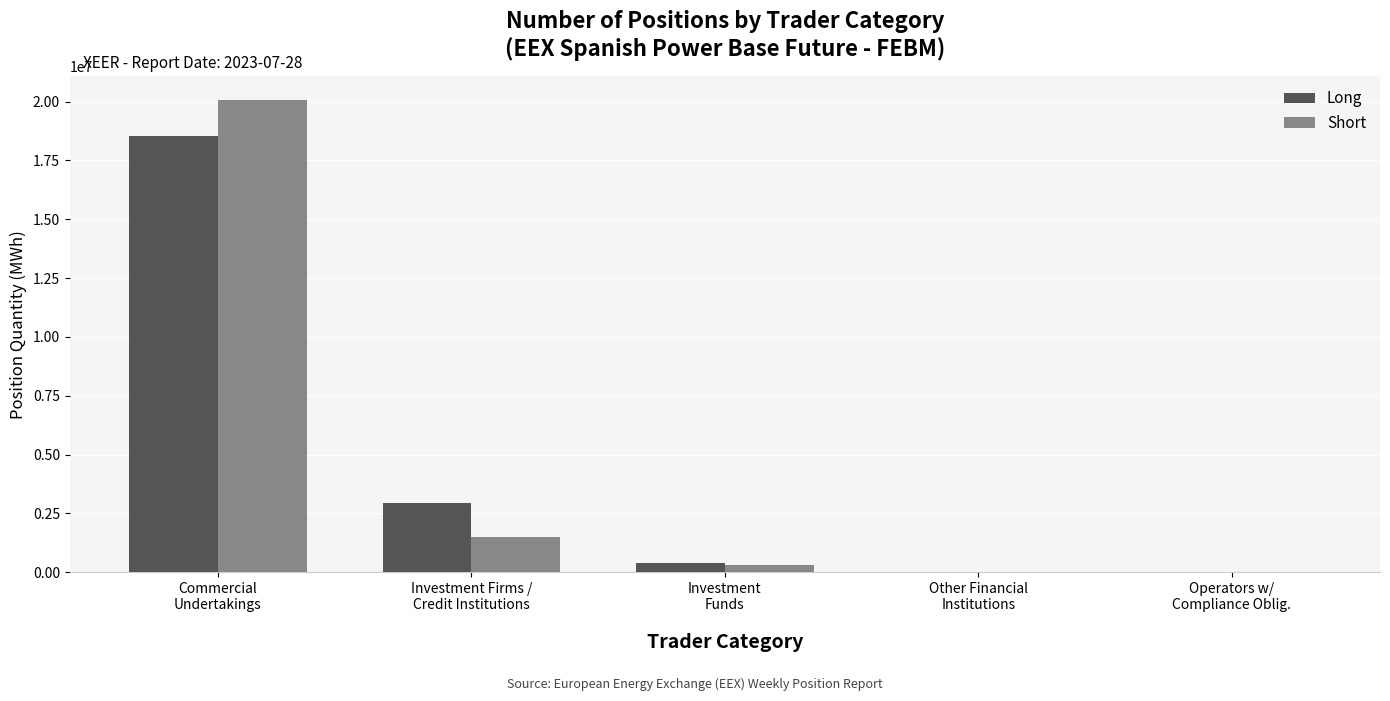

True or false: Long has a value of 0 at Other Financial
Institutions.

True